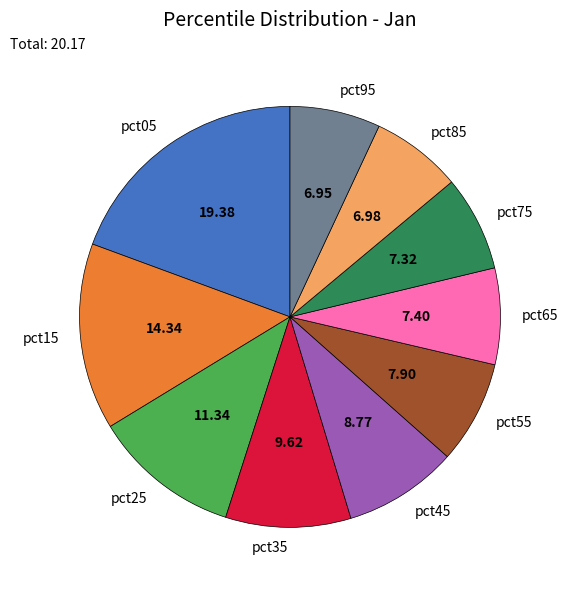

Which has a higher value, pct15 or pct25?

pct15